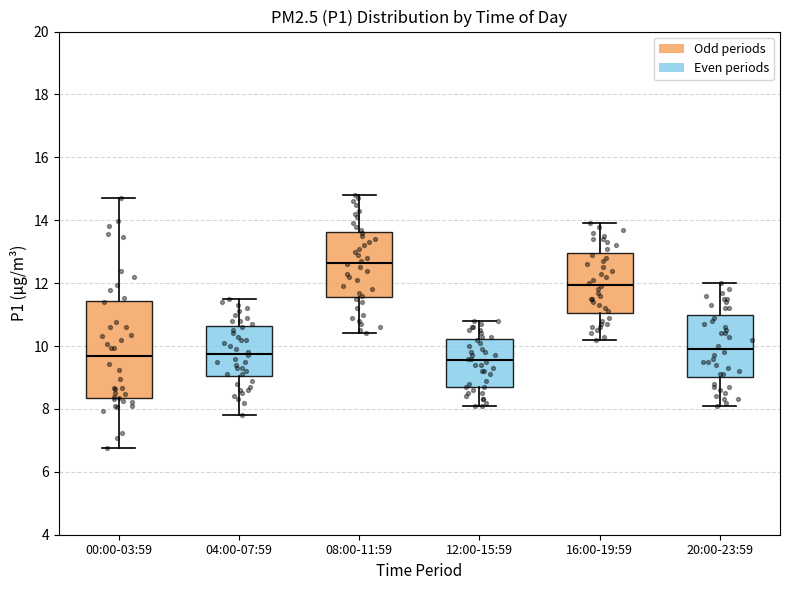

Which box is the tallest, from its lower edge to its upper edge?

00:00-03:59